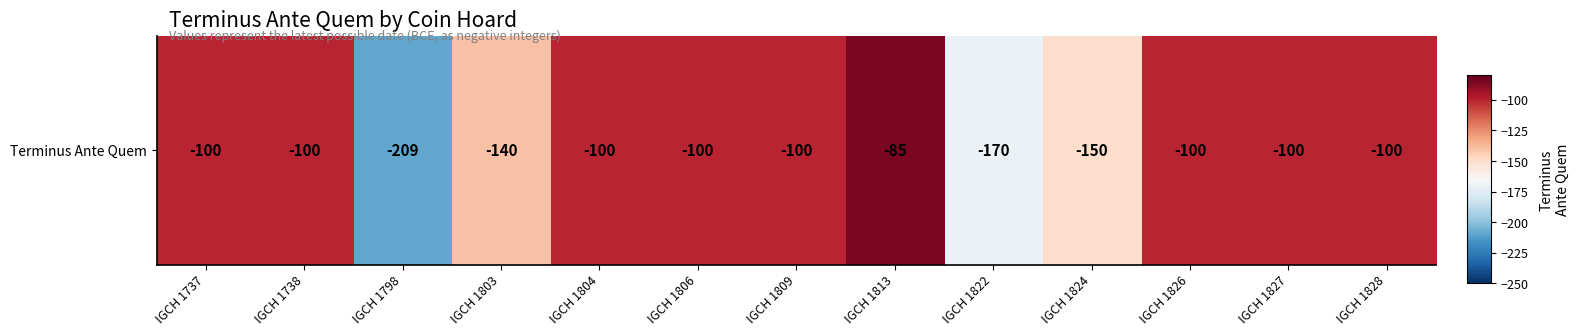

The value at IGCH 1827 is -30. True or false?

False